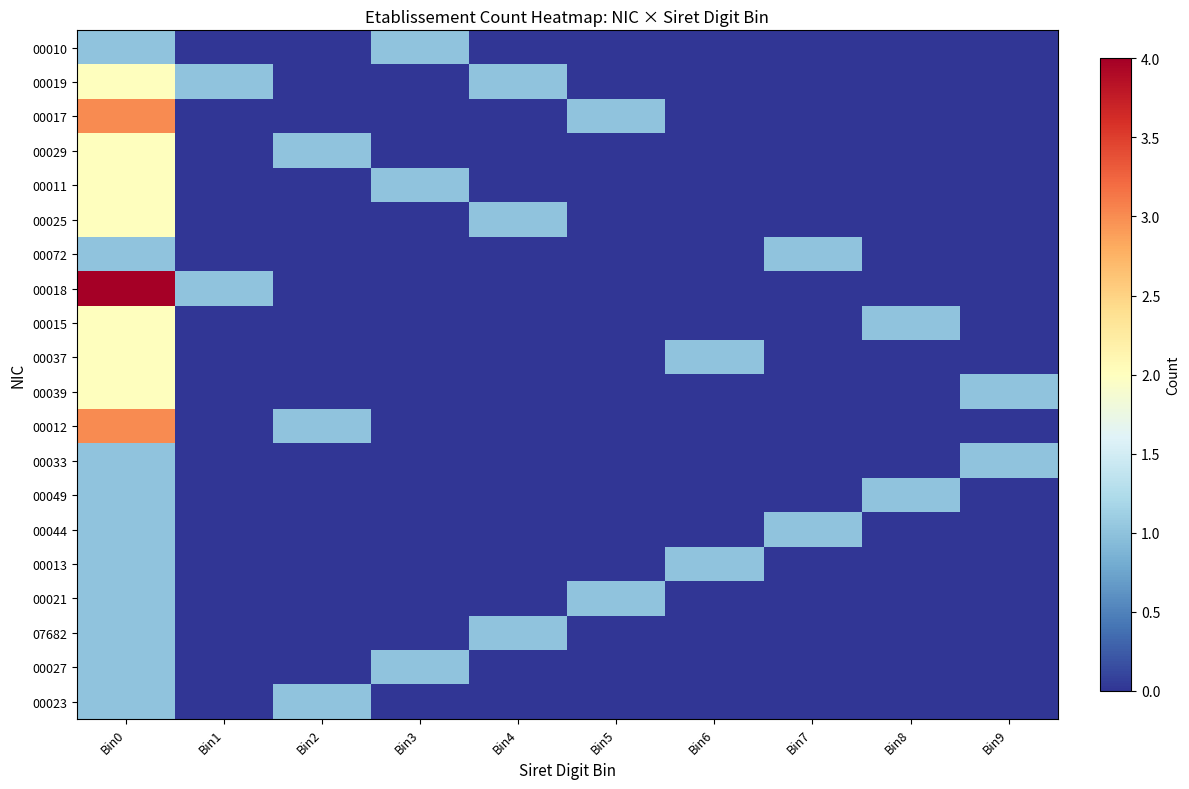

Which series has the largest total across all categories?

00018